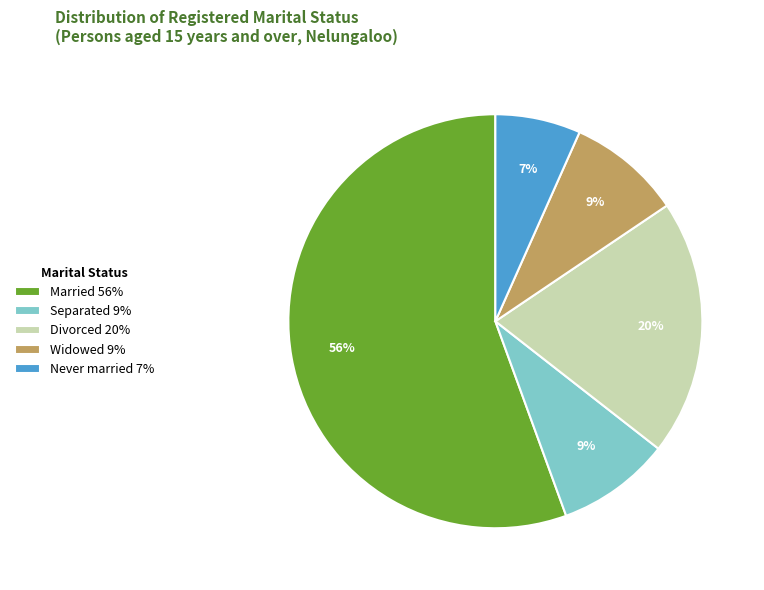

To the nearest percent, what percentage of the pie is Never married?

7%